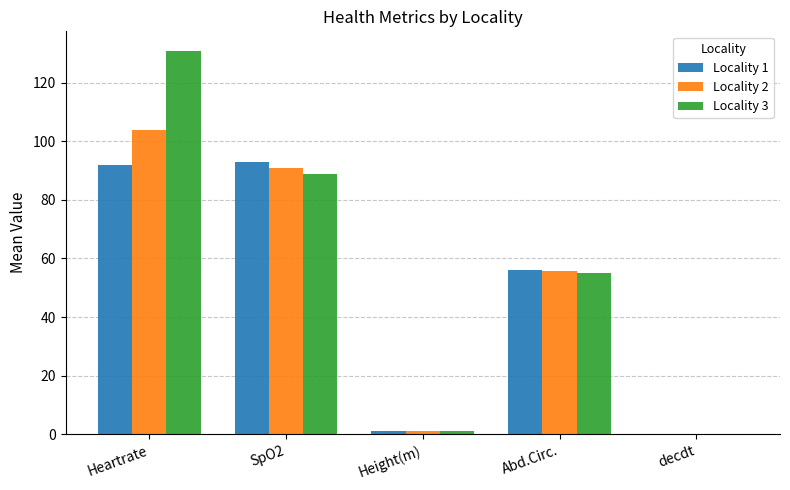

Is the value of Locality 2 at decdt greater than the value of Locality 1 at Height(m)?

No